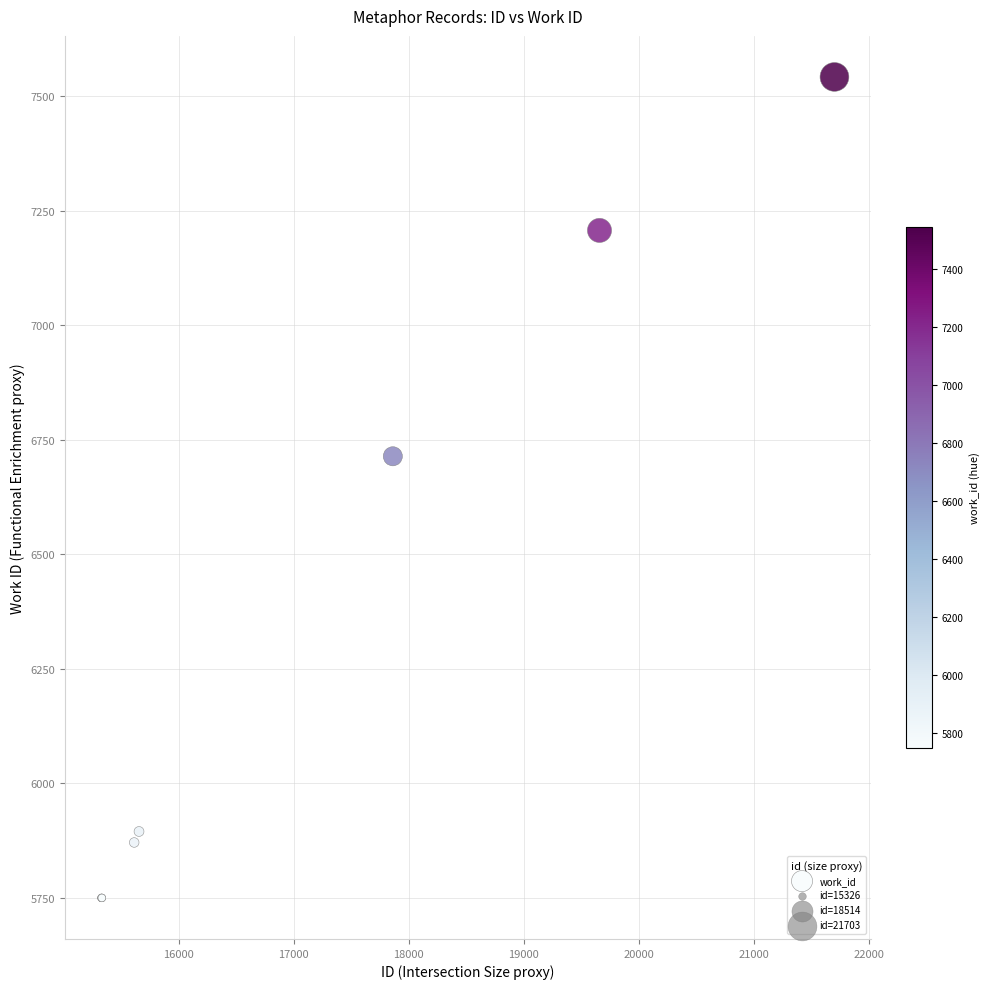

What Y value in the scatter plot is closest to 6646?

6714